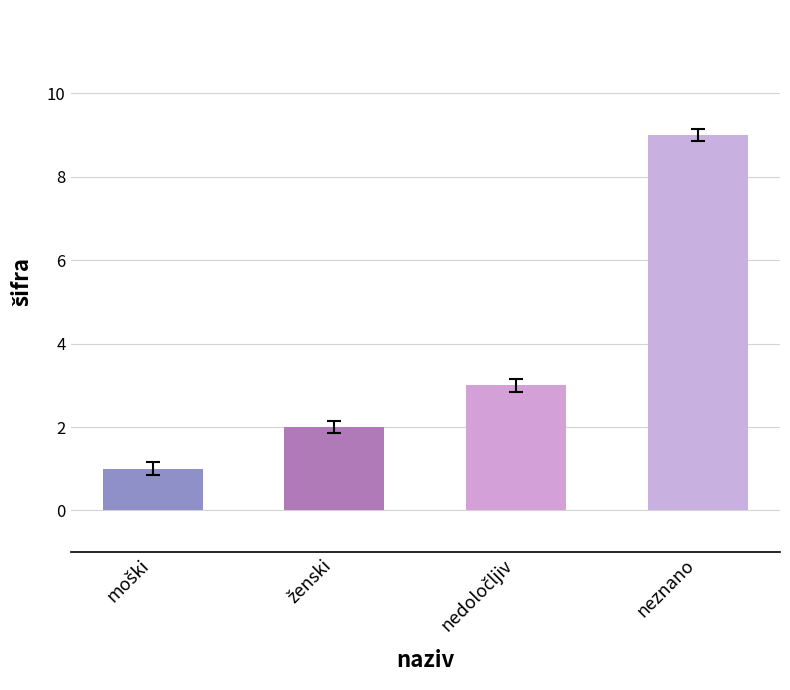

What is the average value?

4